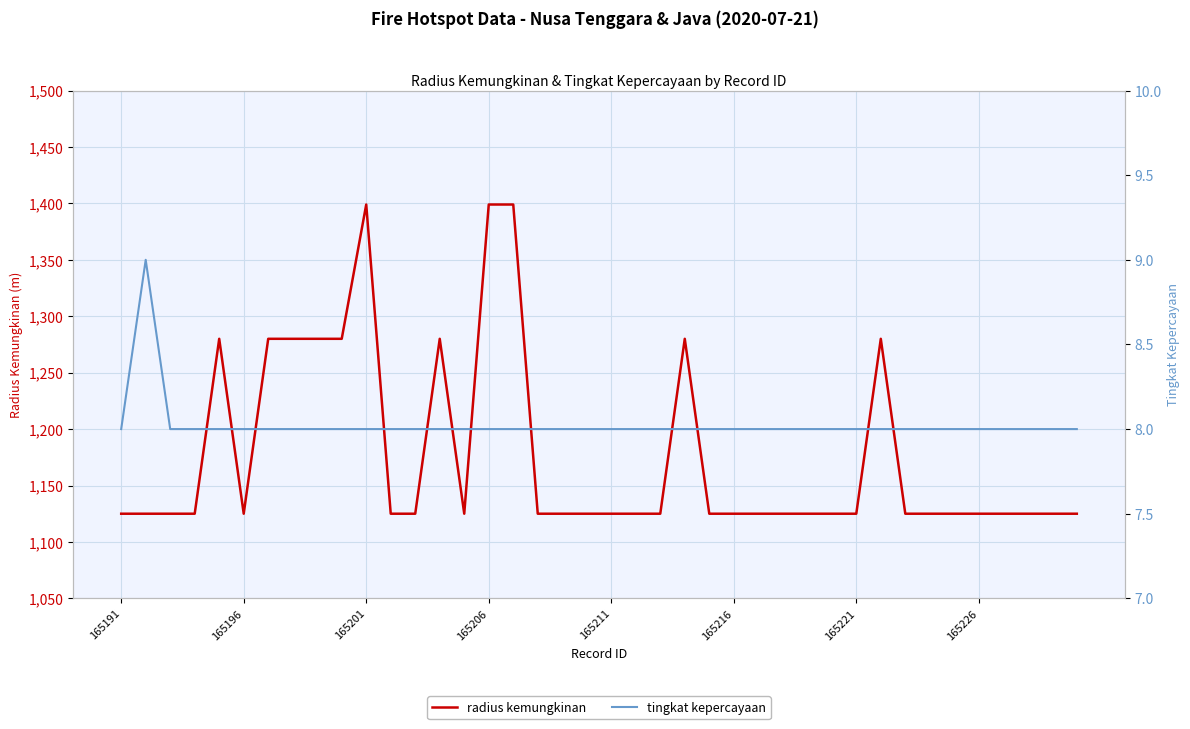

Rank the series by their maximum value, from lowest to highest.

tingkat kepercayaan, radius kemungkinan